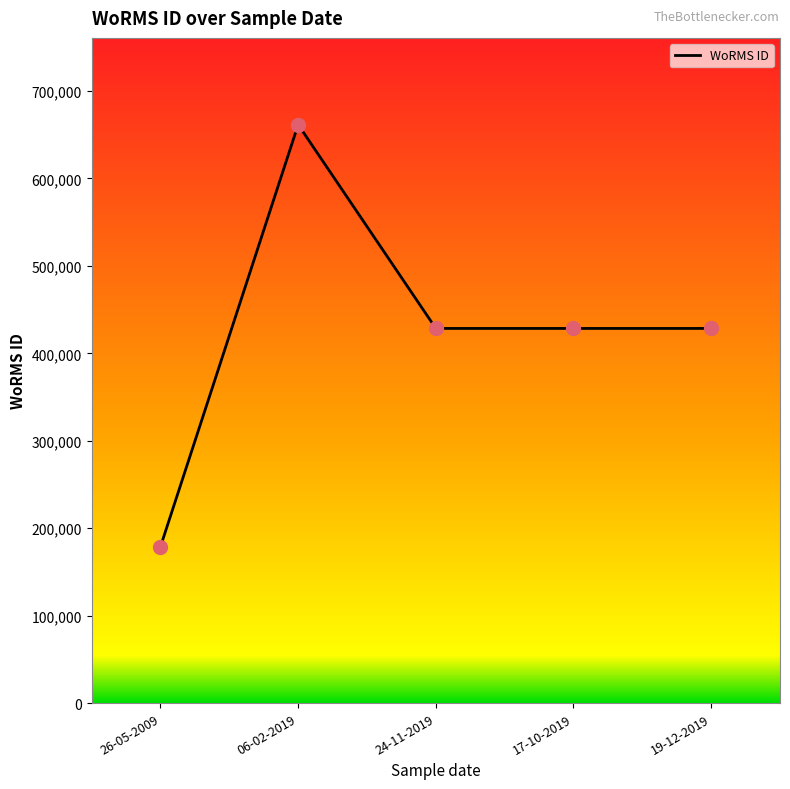

What is the change in value from 26-05-2009 to 17-10-2019?

+249550